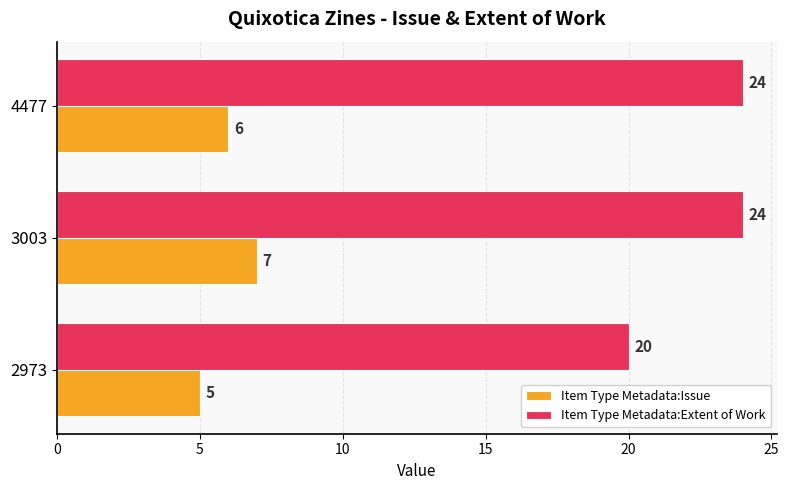

At which label is Item Type Metadata:Issue closest to 6?

4477